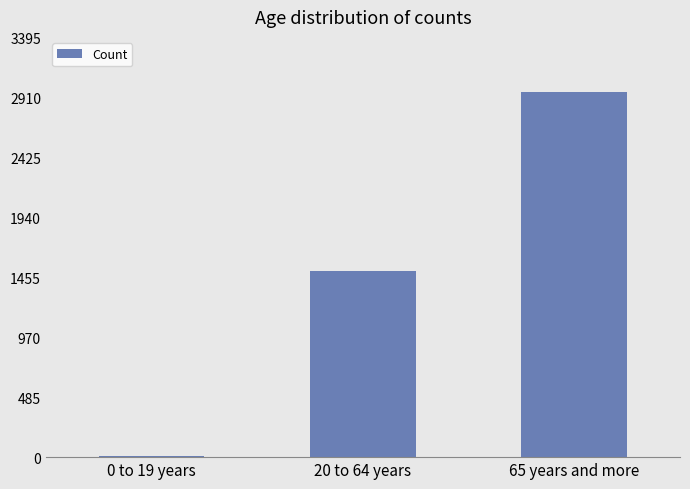

How many data points does each series have?

3